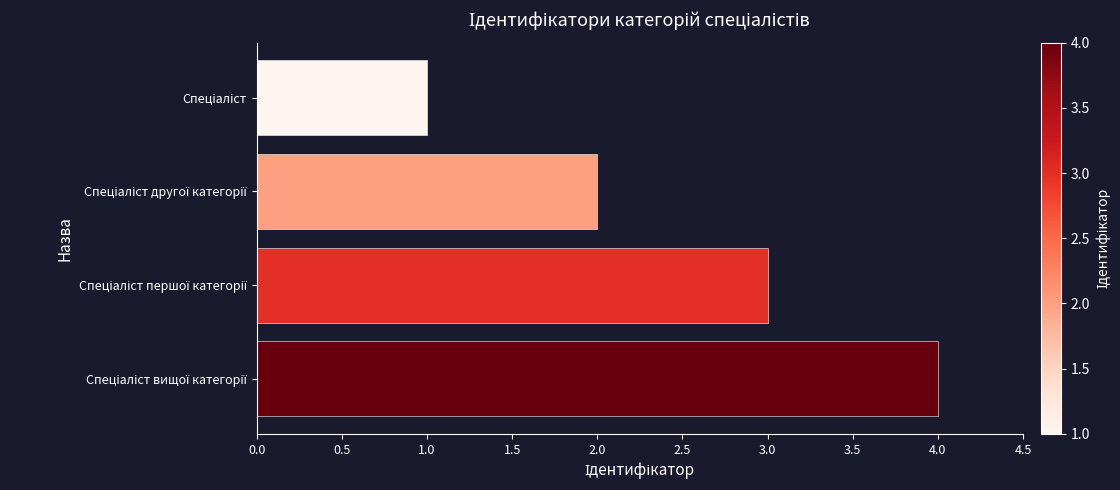

What is the maximum value shown in the chart?

4